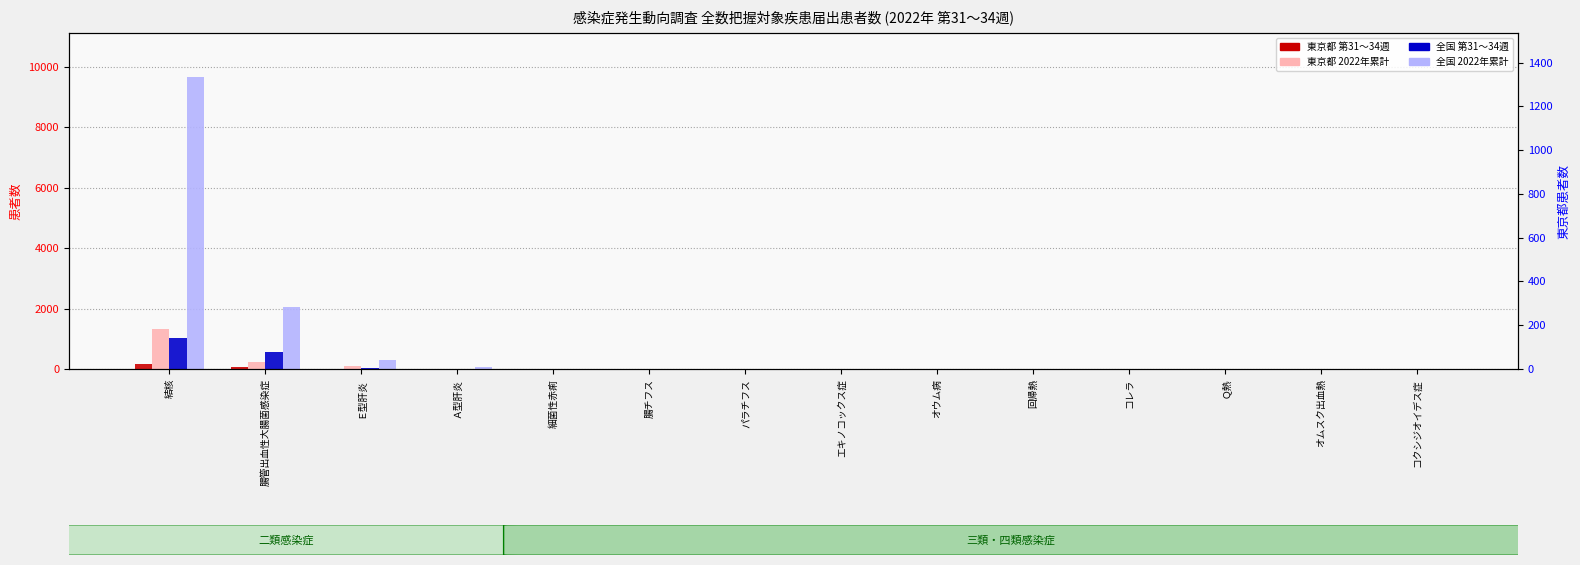

What is the sum of all 東京都 第31～34週 values?

228